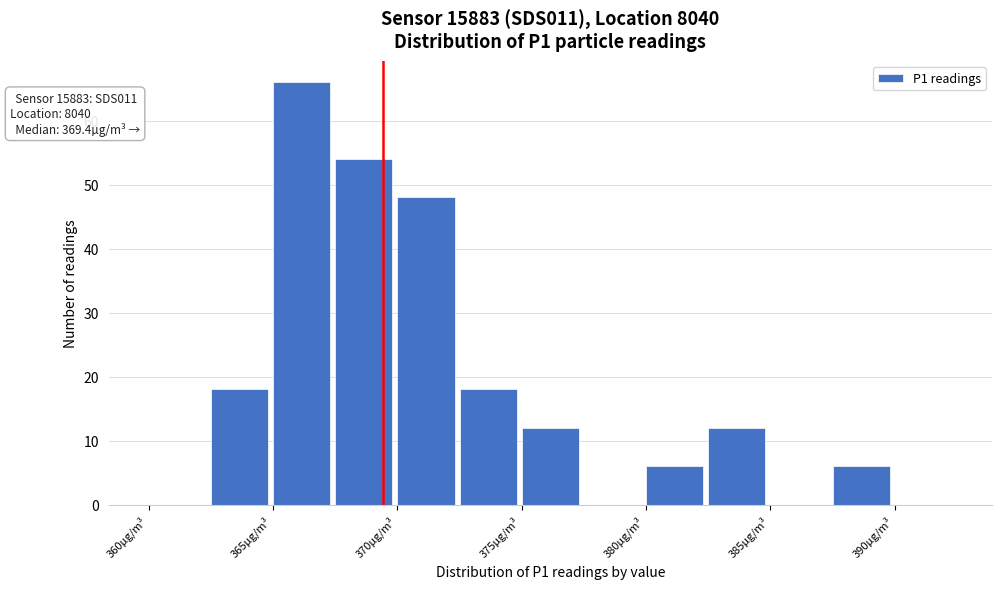

Over which range of the x-axis is the bar tallest?

365.0 to 367.5